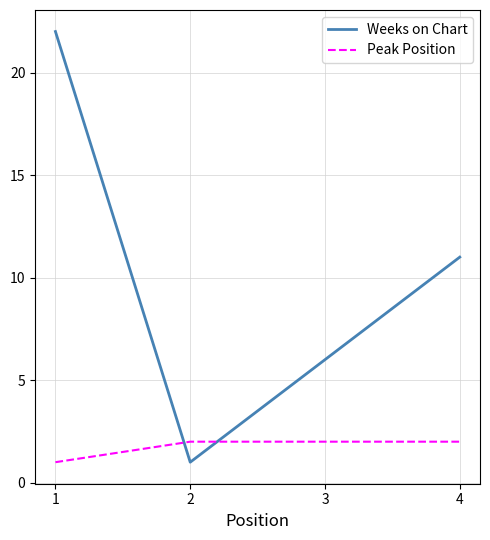

How many lines are shown in the chart?

2